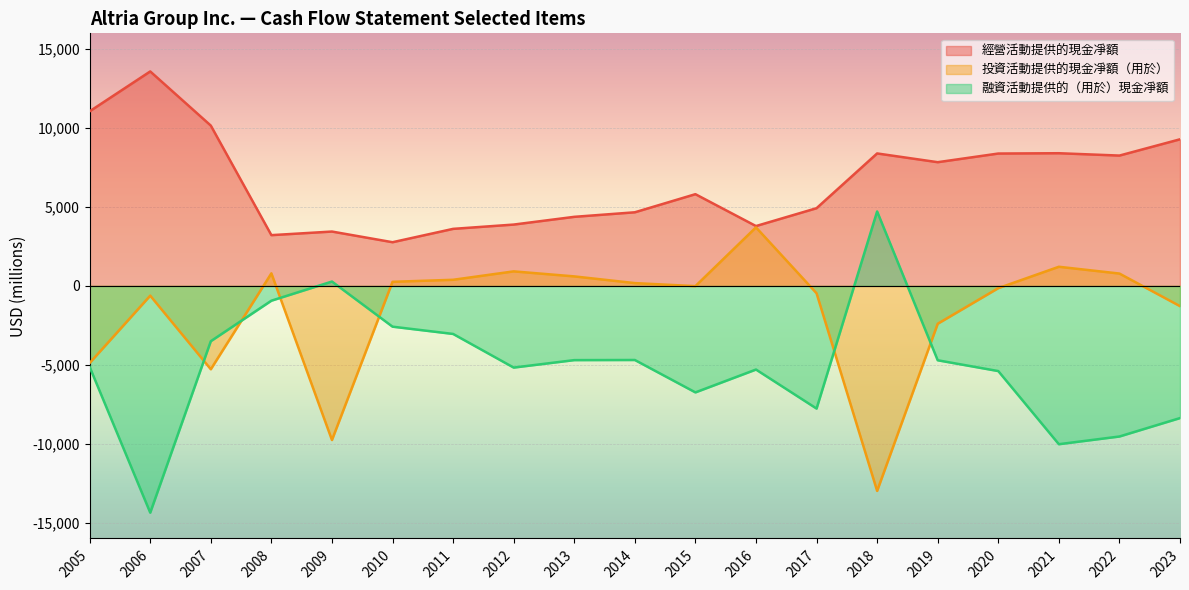

The 經營活動提供的現金凈額 series shows 3791 at 2016. True or false?

True